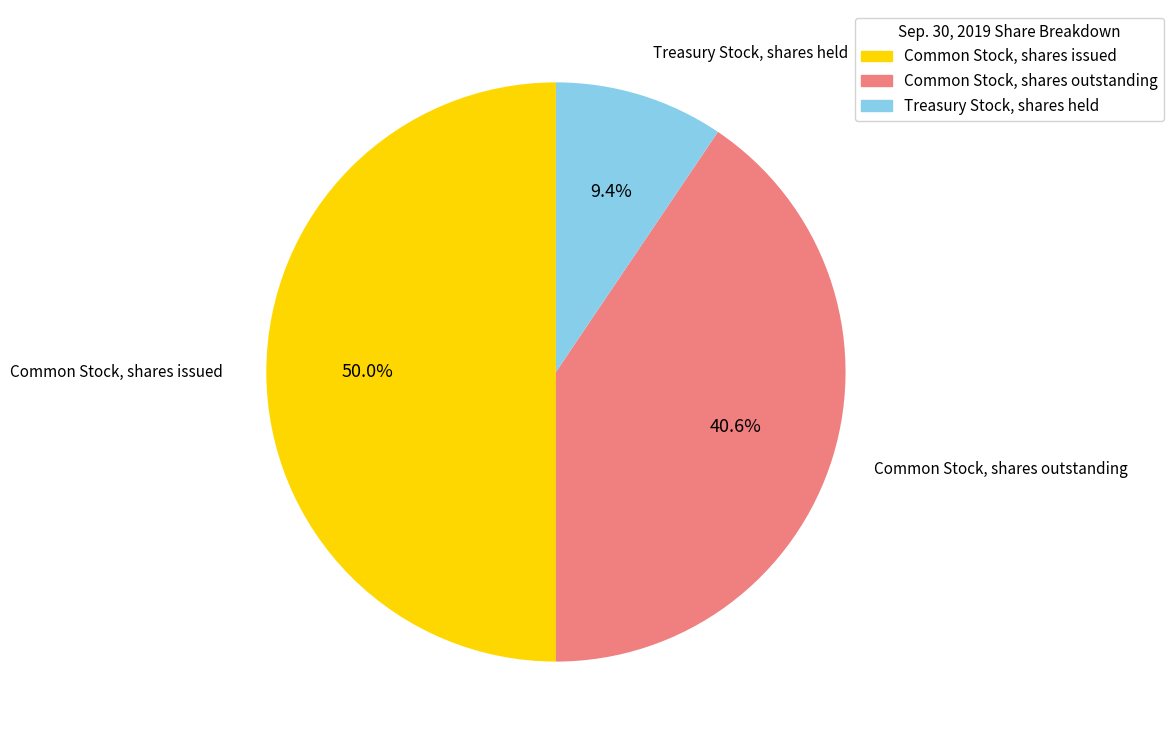

To the nearest percent, what is the difference between the largest and smallest slice percentages?

41%